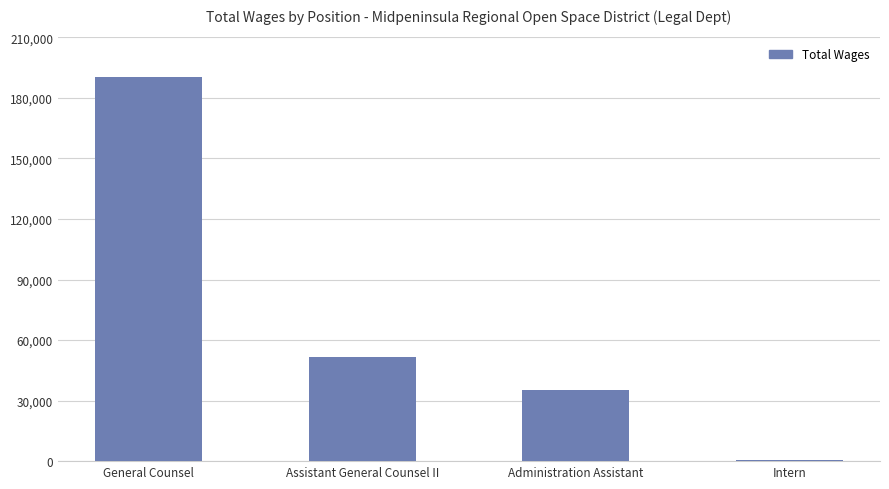

Reading right to left, transcribe all the data shown in this chart.

Intern=454	Administration Assistant=35094	Assistant General Counsel II=51421	General Counsel=190165